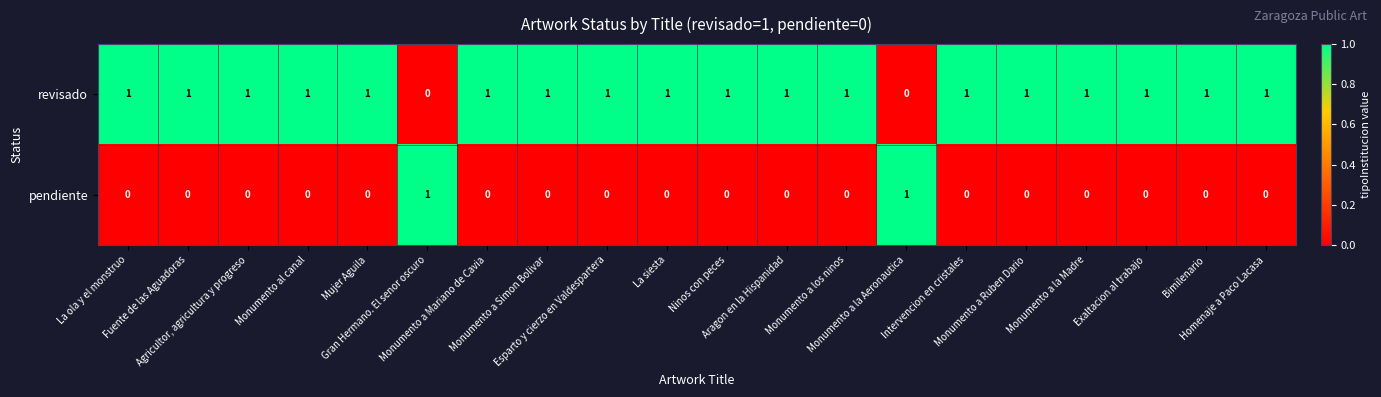

Rank the series by their average value, from highest to lowest.

revisado, pendiente